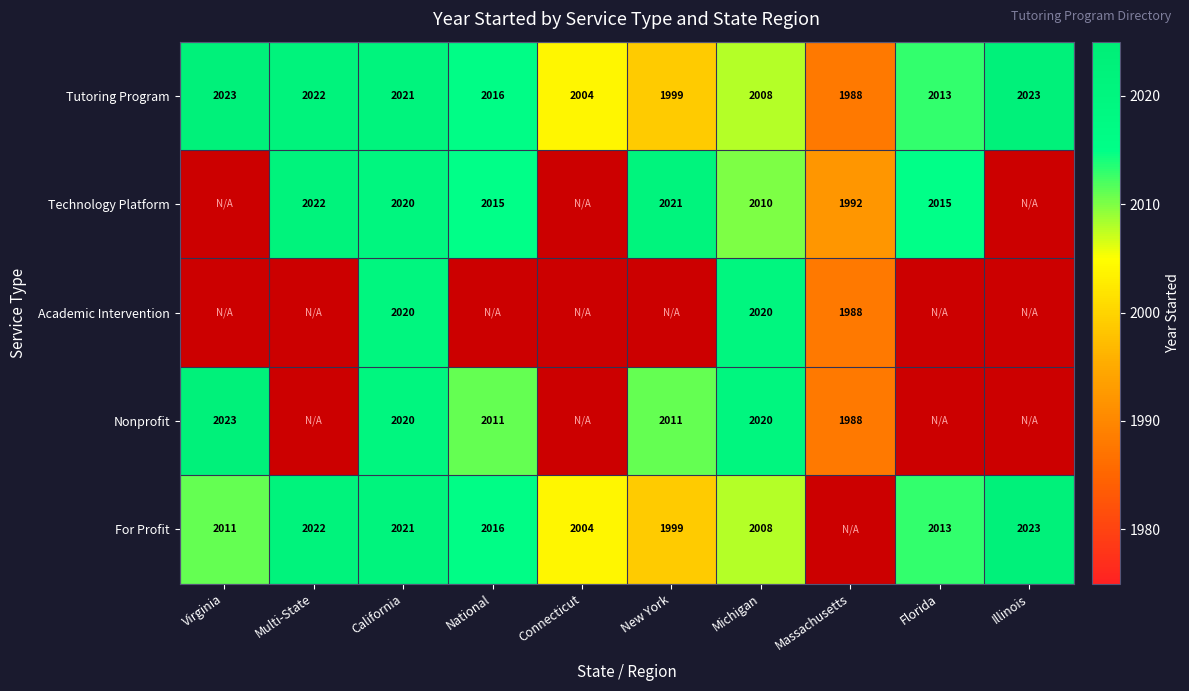

Which has a higher value, Illinois or Connecticut?

Illinois